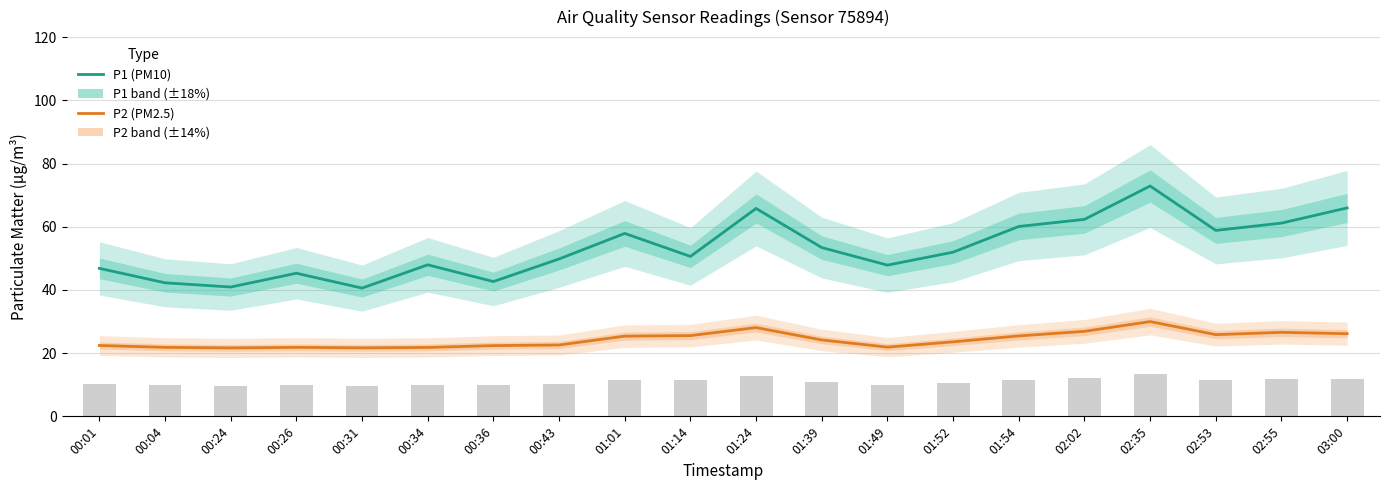

What is the total value across all series at 00:34?

69.8